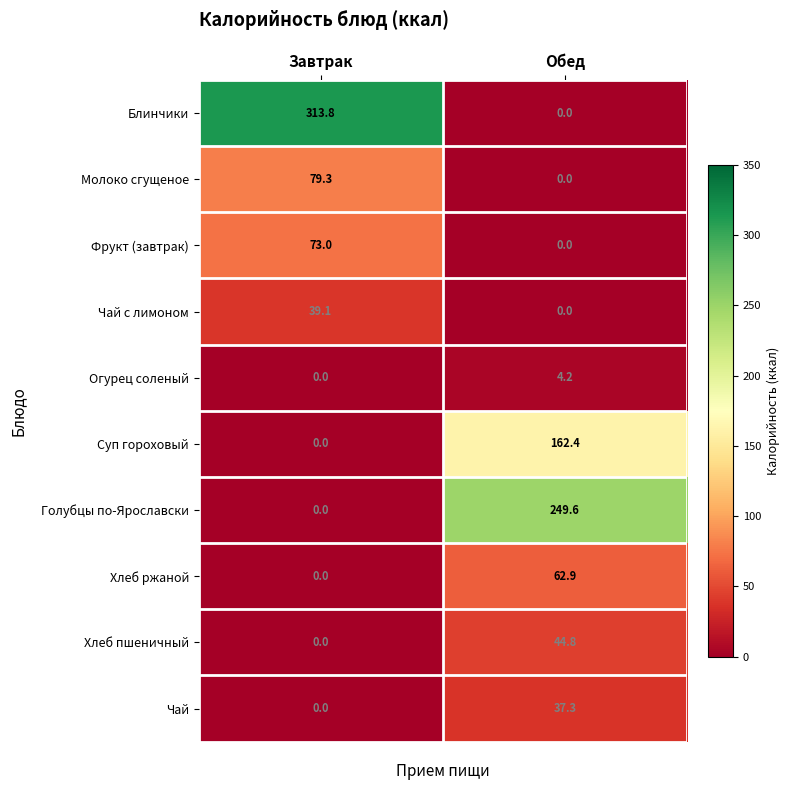

At which label is Фрукт (завтрак) closest to 36?

Обед